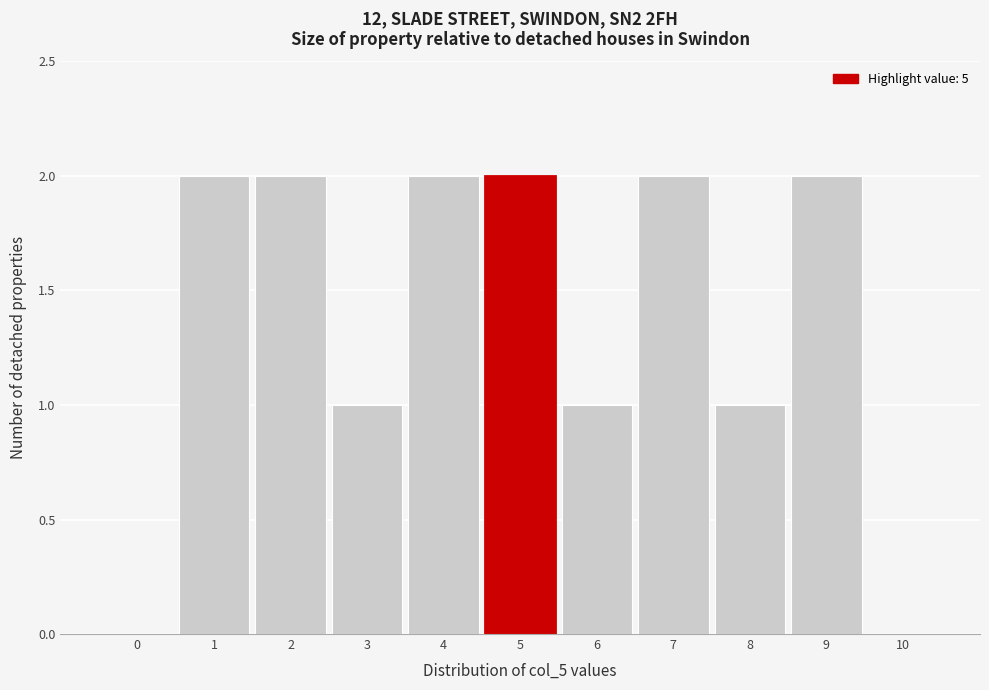

Reading right to left, list all the values displayed in this chart.

10=0	9=2	8=1	7=2	6=1	5=2	4=2	3=1	2=2	1=2	0=0